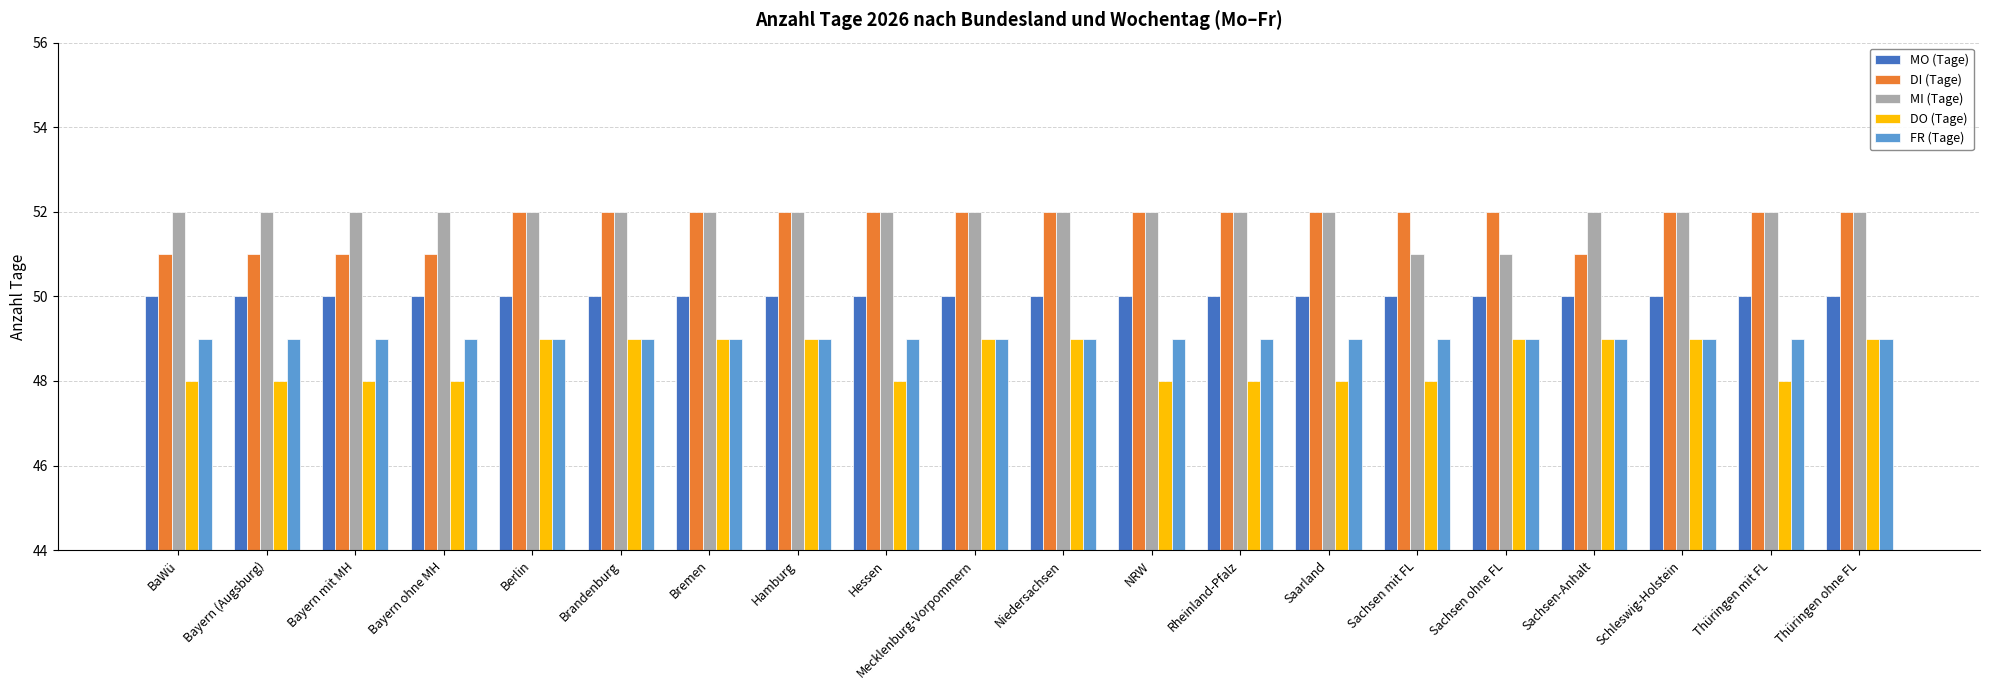

The MI (Tage) series shows 52 at Niedersachsen. True or false?

True